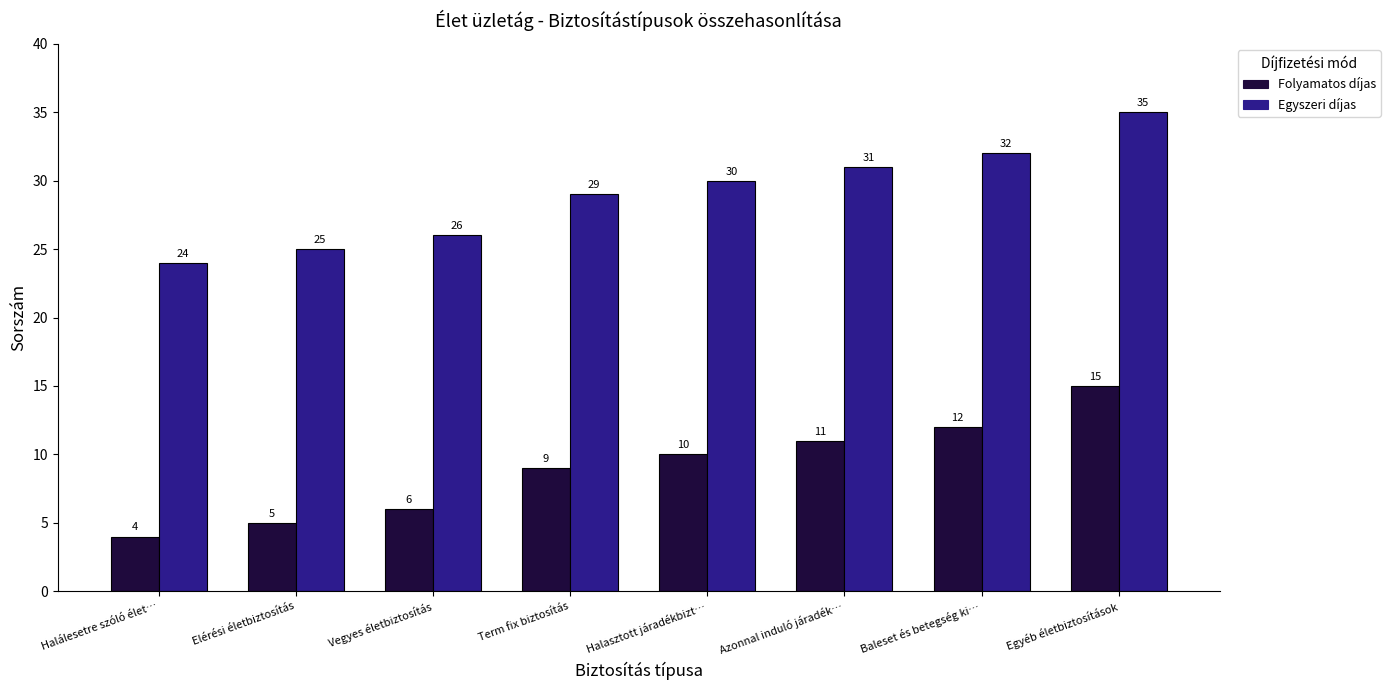

True or false: Egyszeri díjas has a value of 35 at Egyéb életbiztosítások.

True